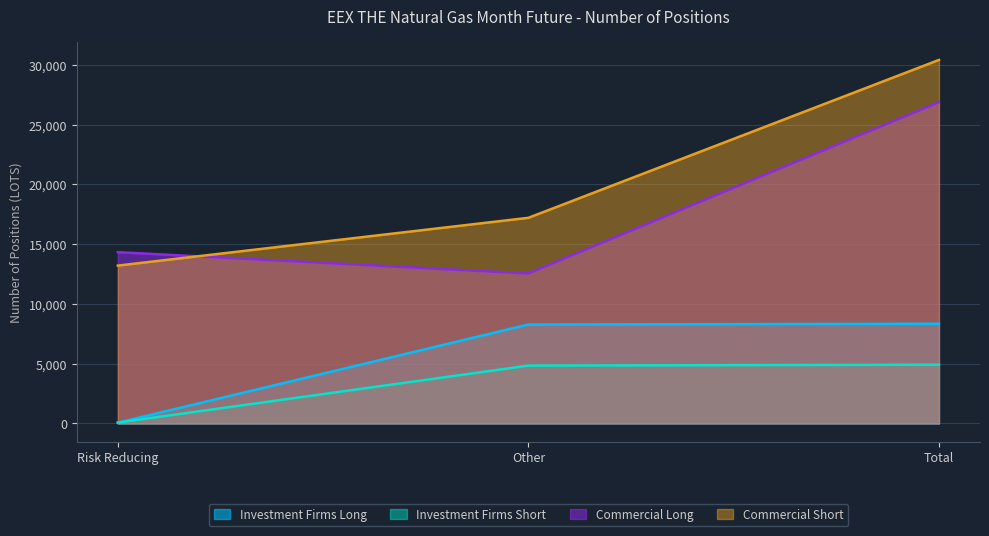

At which category is the sum across all series the highest?

Total